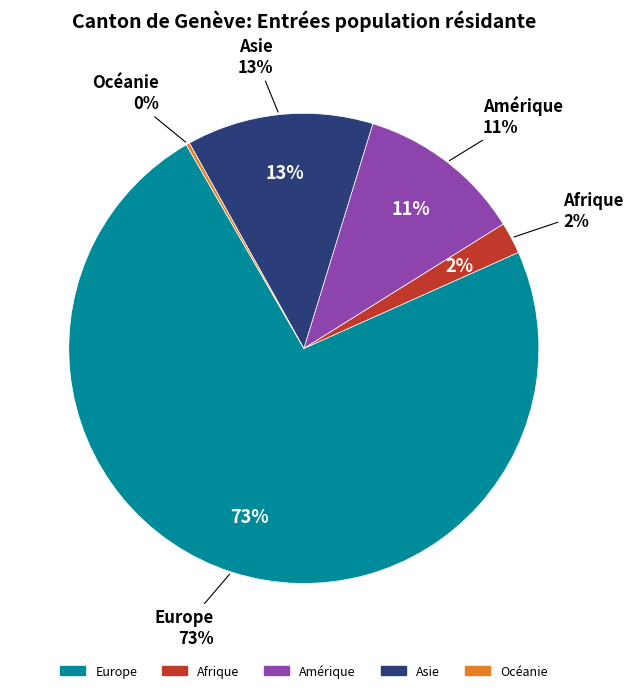

Which category has the biggest portion of the pie?

Europe